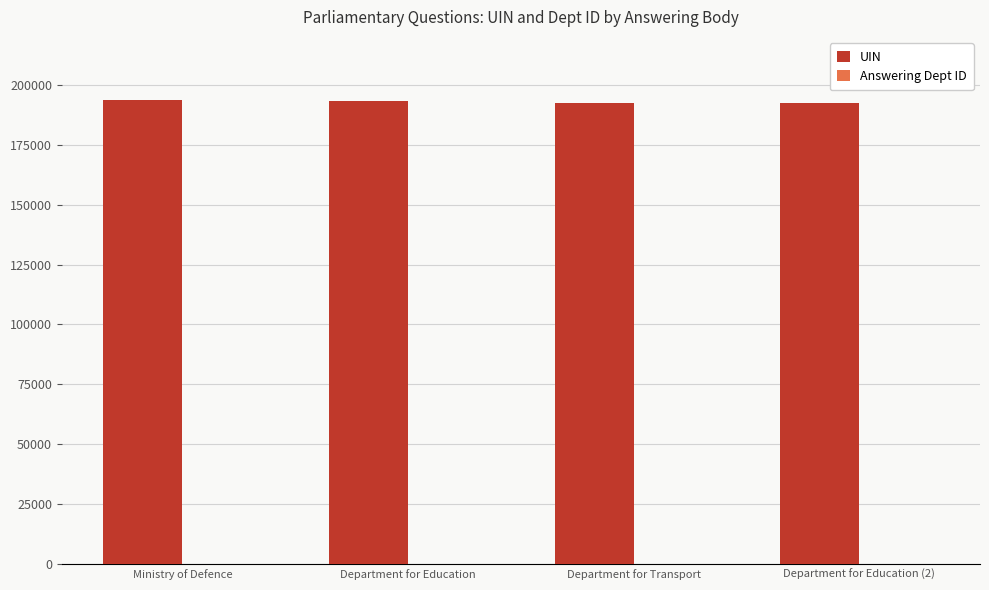

What is the greatest value displayed?

193763